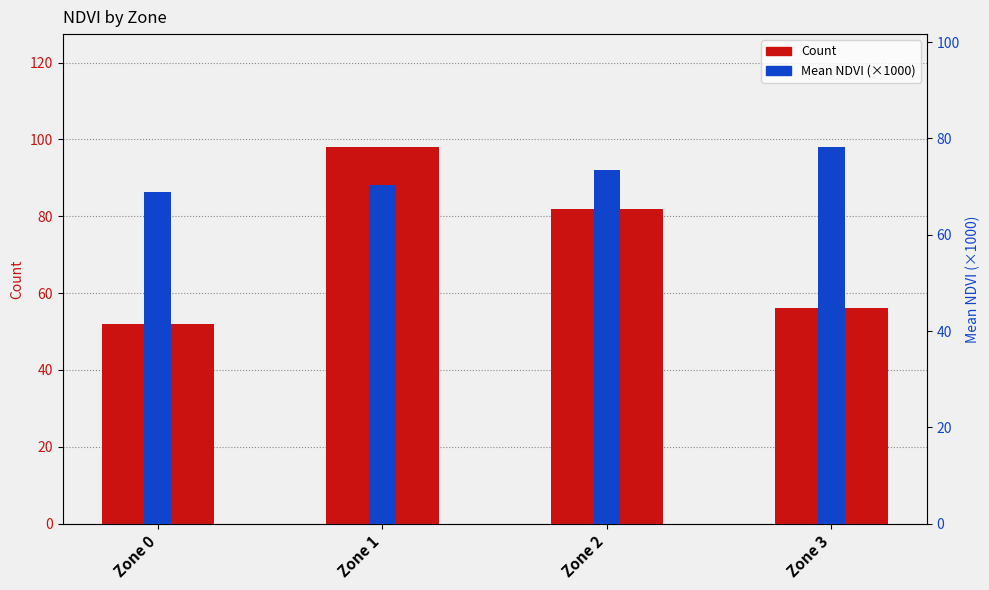

How many values in the Count series exceed 82?

1